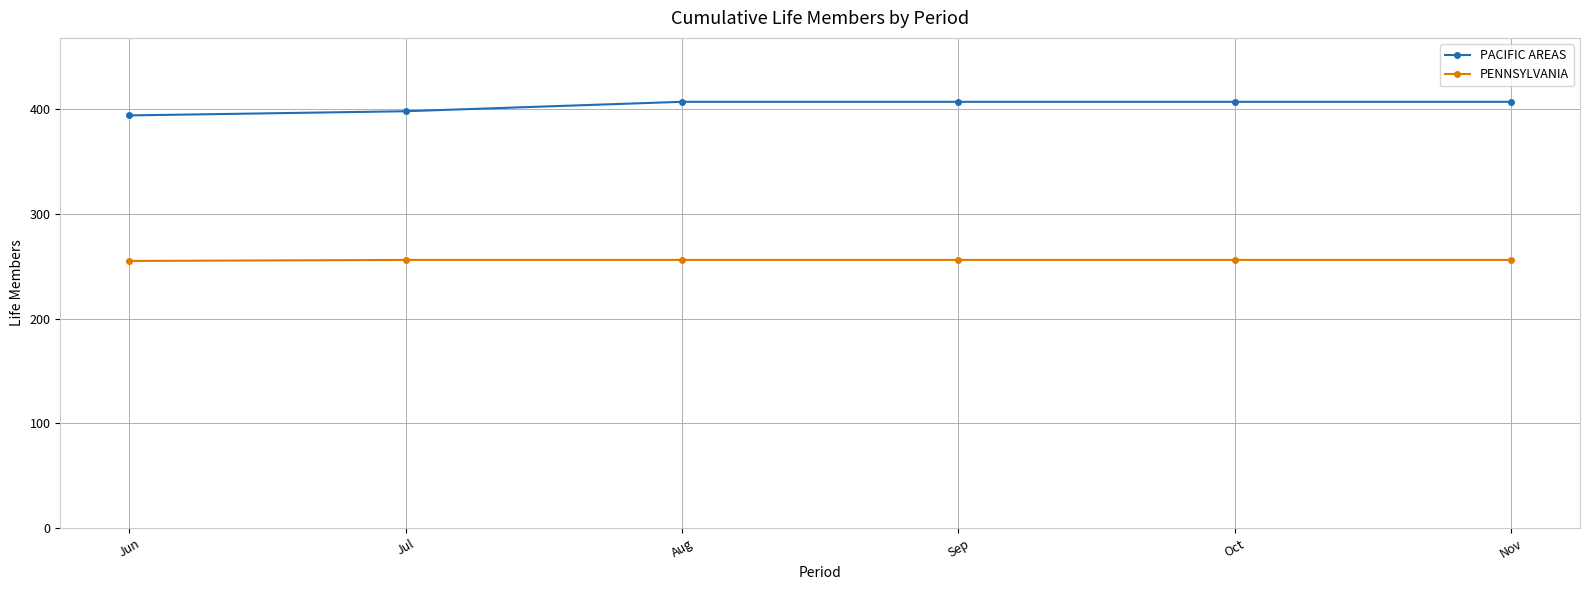

Count the number of data series in this chart.

2